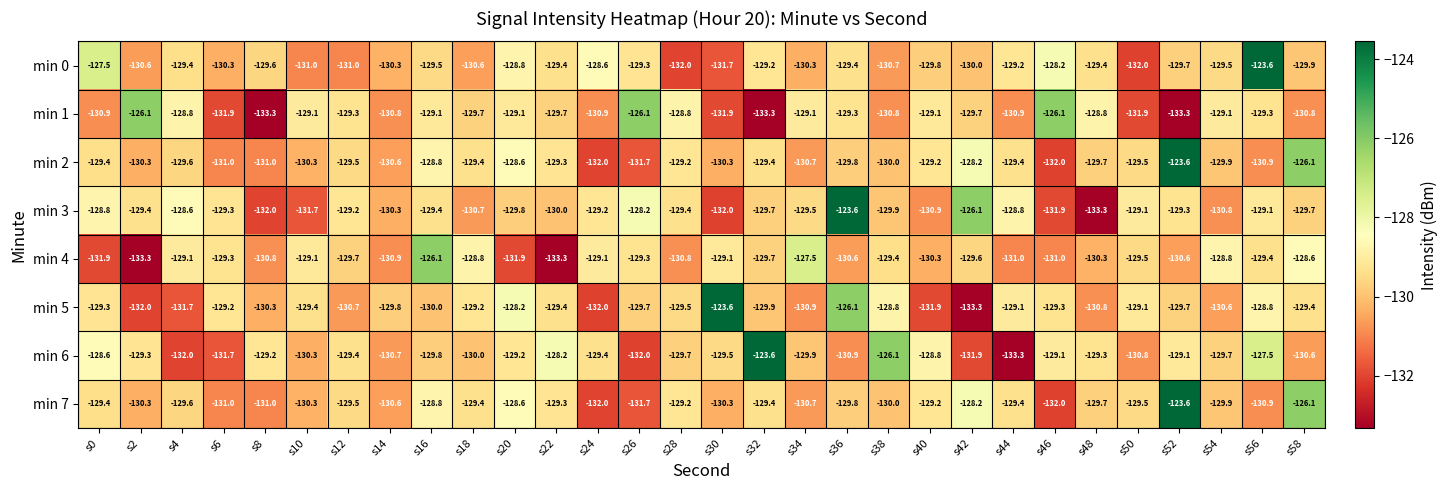

The min 0 series shows -220.2 at s58. True or false?

False